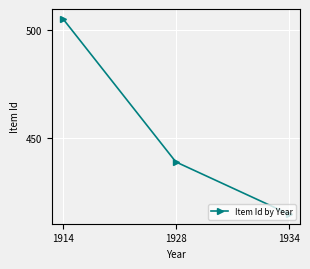

List the labels in order of value, smallest first.

1934, 1928, 1914